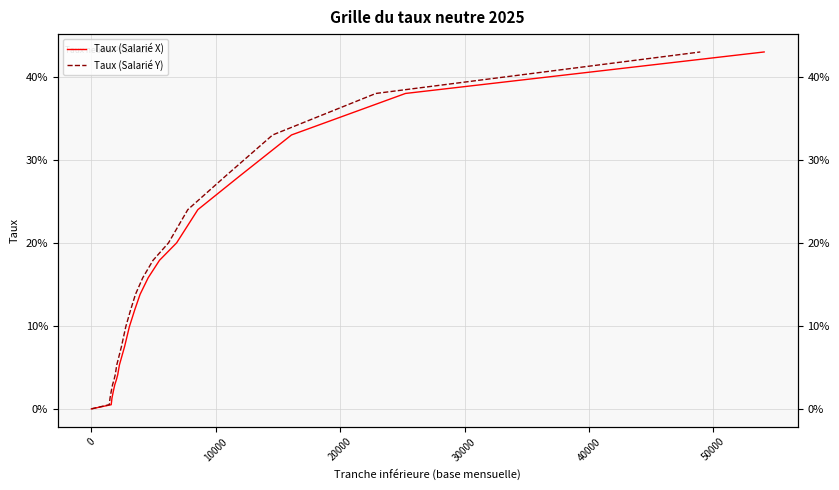

True or false: Taux (Salarié X) and Taux (Salarié Y) intersect in this chart.

False